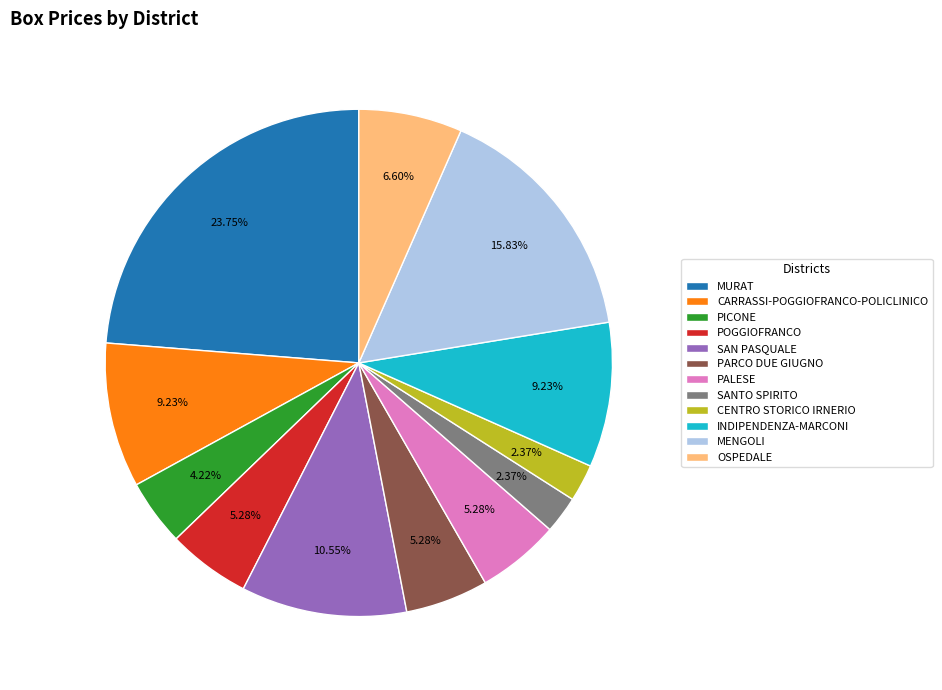

How many slices are in this pie chart?

12